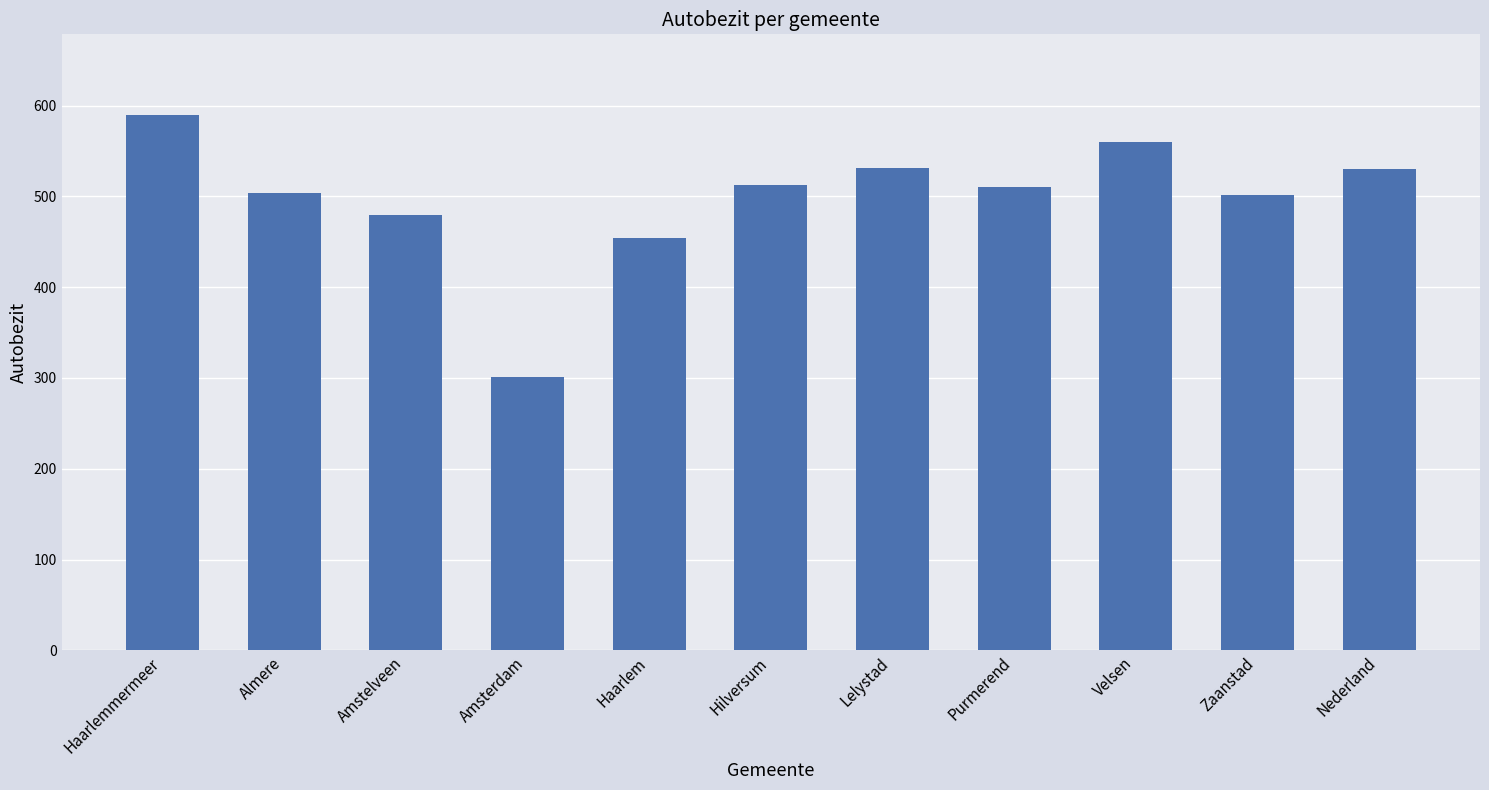

The value at Hilversum is 684. True or false?

False